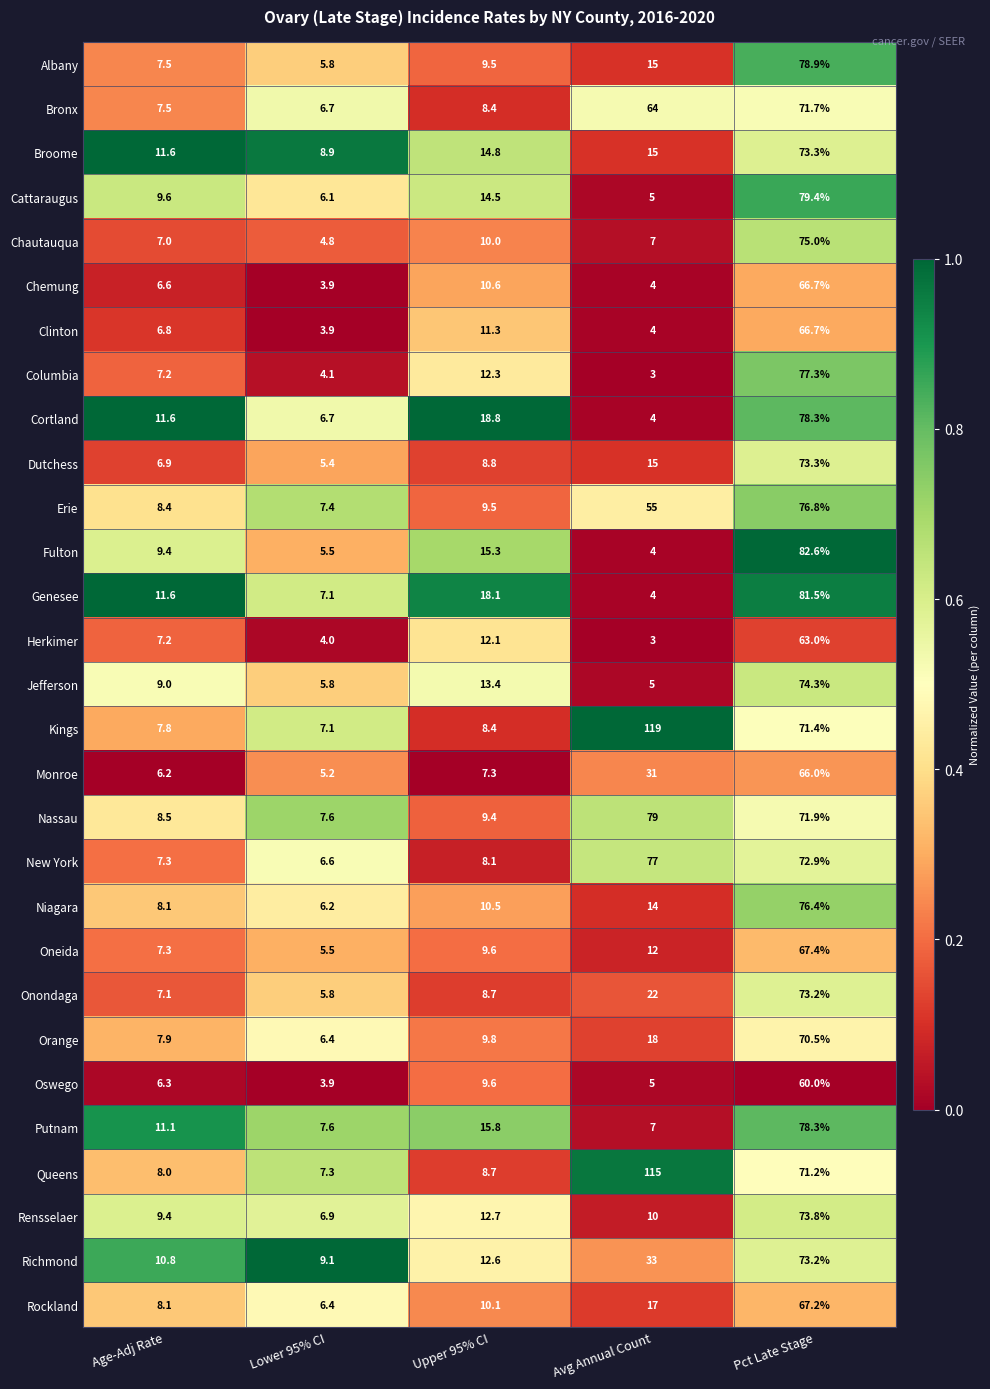

Read the Rensselaer value at Age-Adj Rate.

9.4